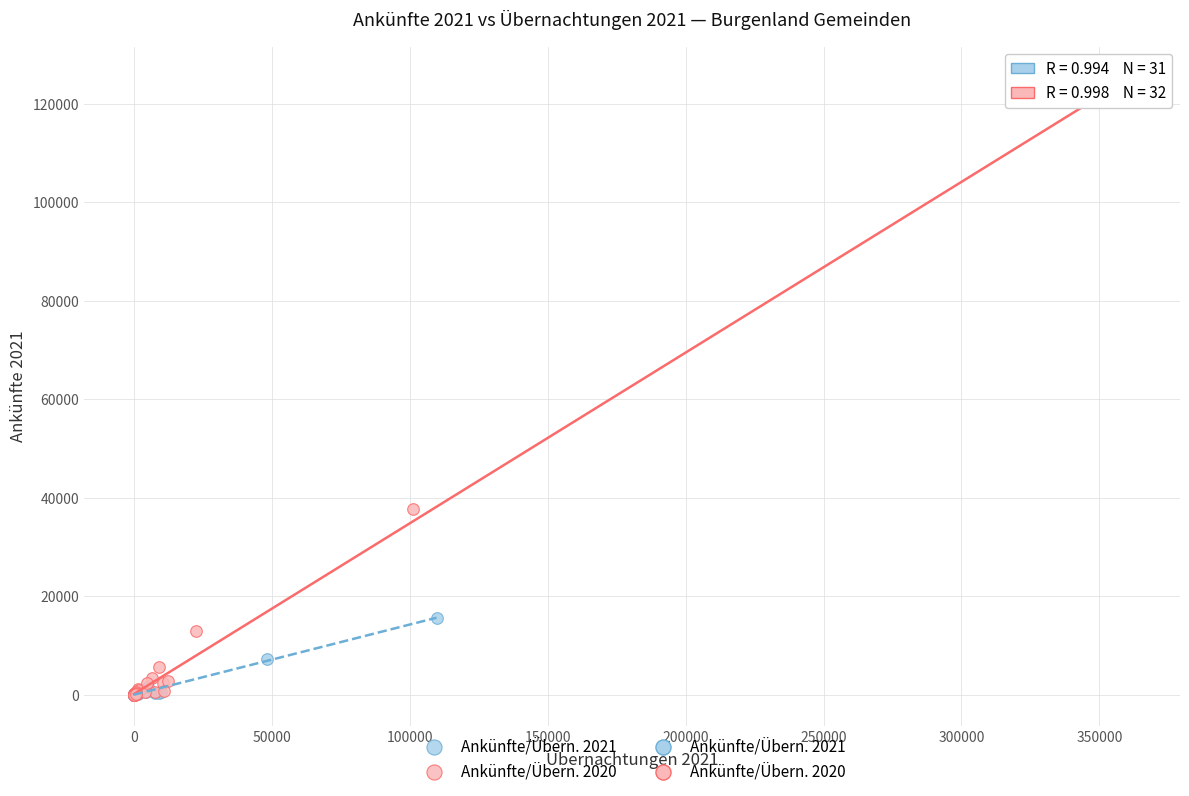

Which series contains the highest Y value?

Ankünfte/Übern. 2020